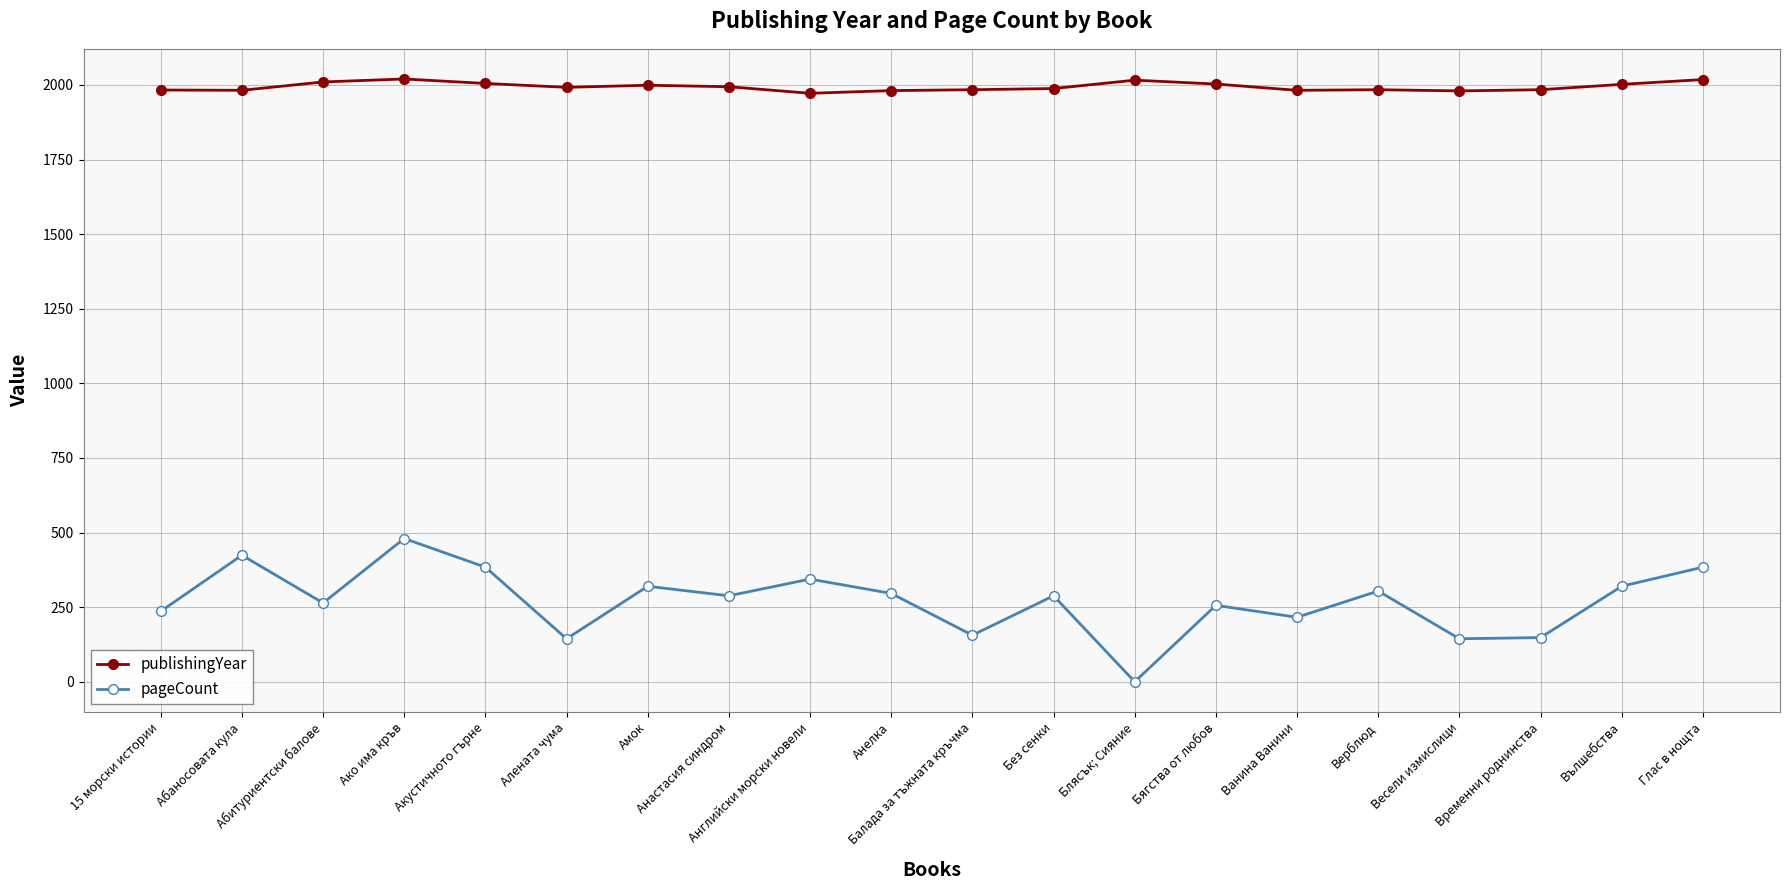

Count the number of categories in the chart.

20